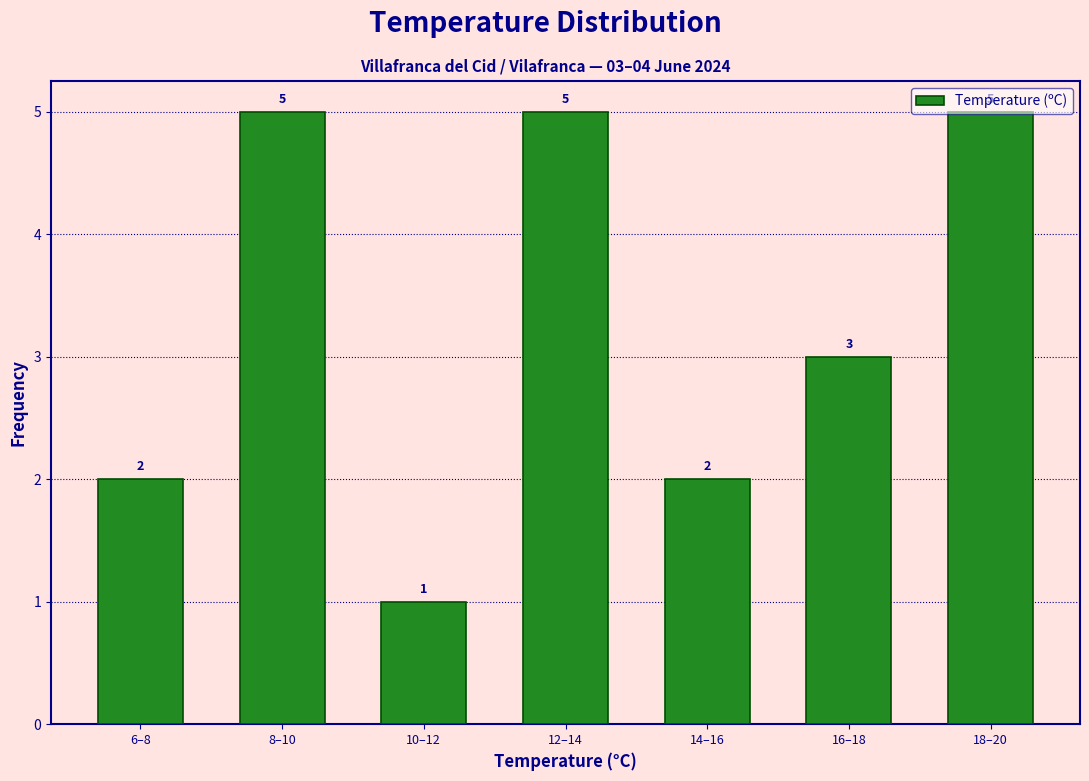

At which label does the data first exceed 3?

8–10